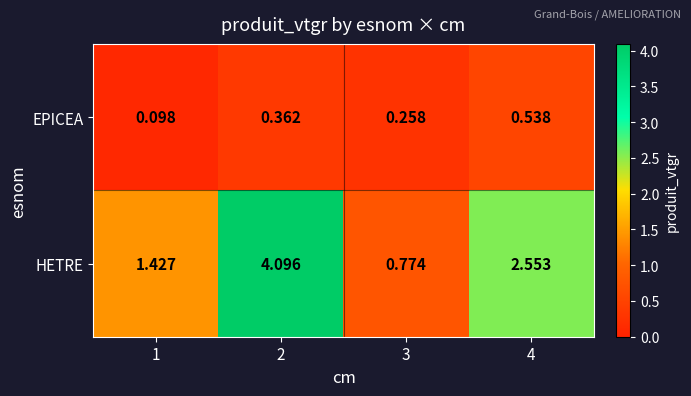

Is the value of EPICEA at 3 greater than the value of HETRE at 4?

No